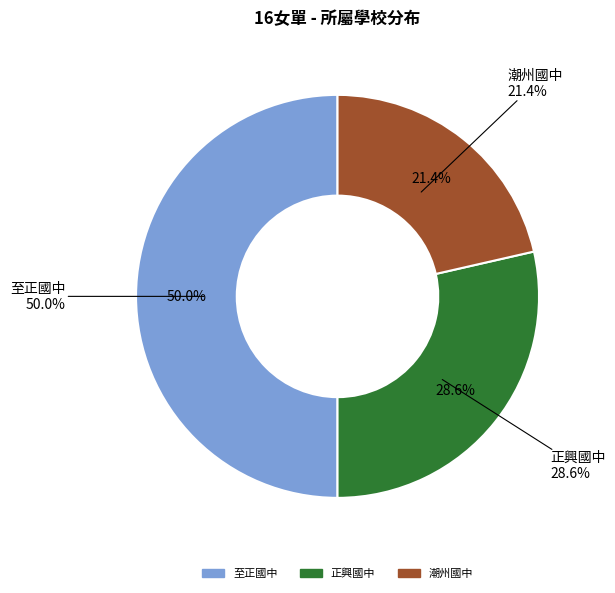

To the nearest percent, what is the difference between the largest and smallest slice percentages?

29%